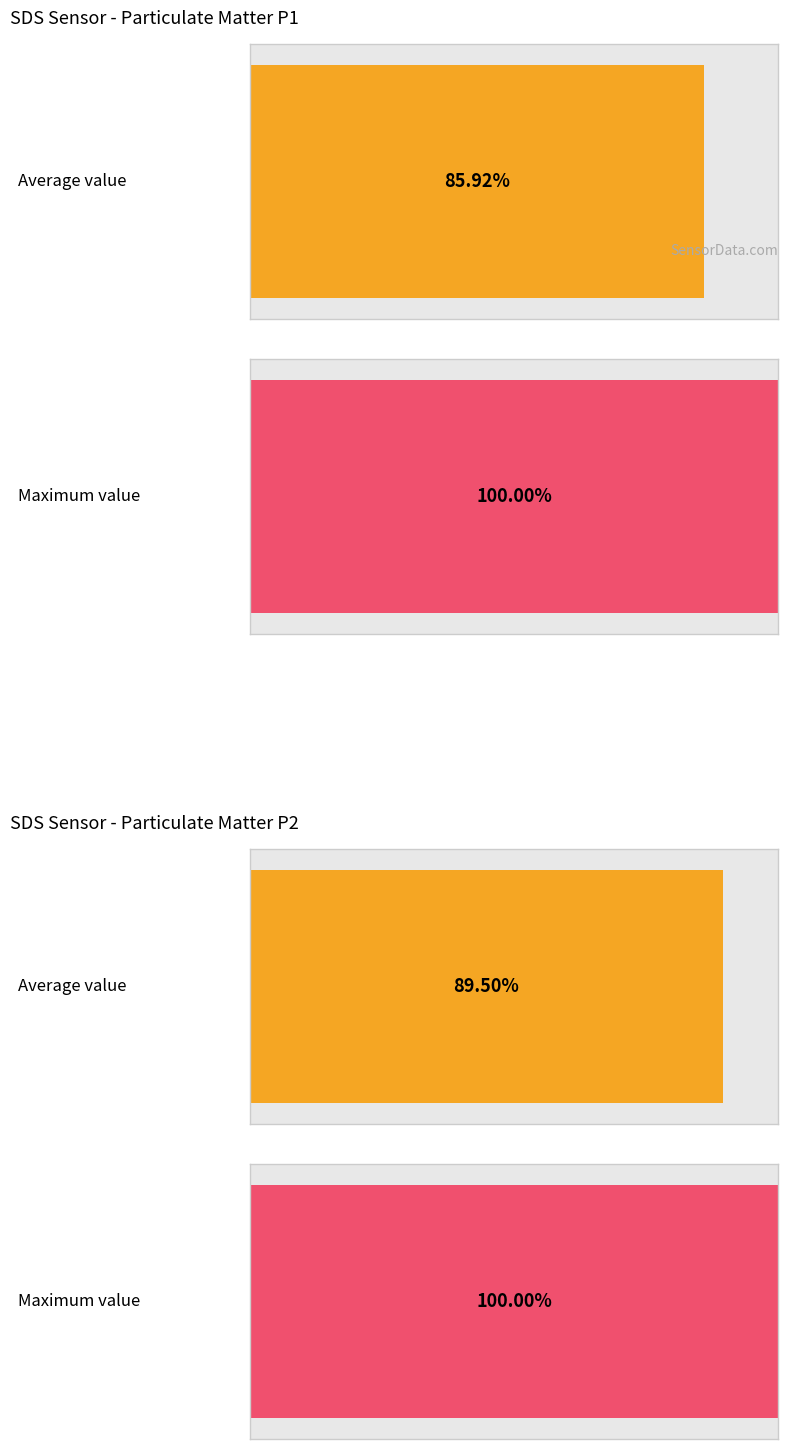

The Average utilization series shows 14.9 at 13. True or false?

False